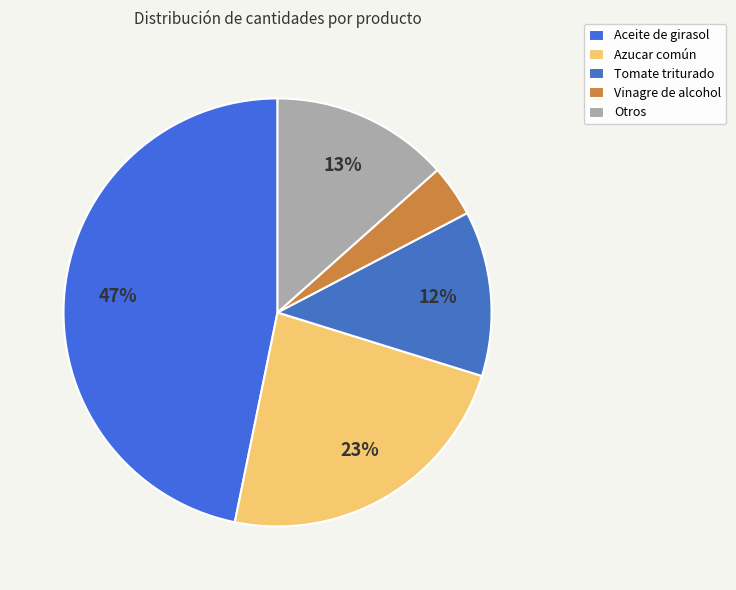

Does any single category account for the majority?

No